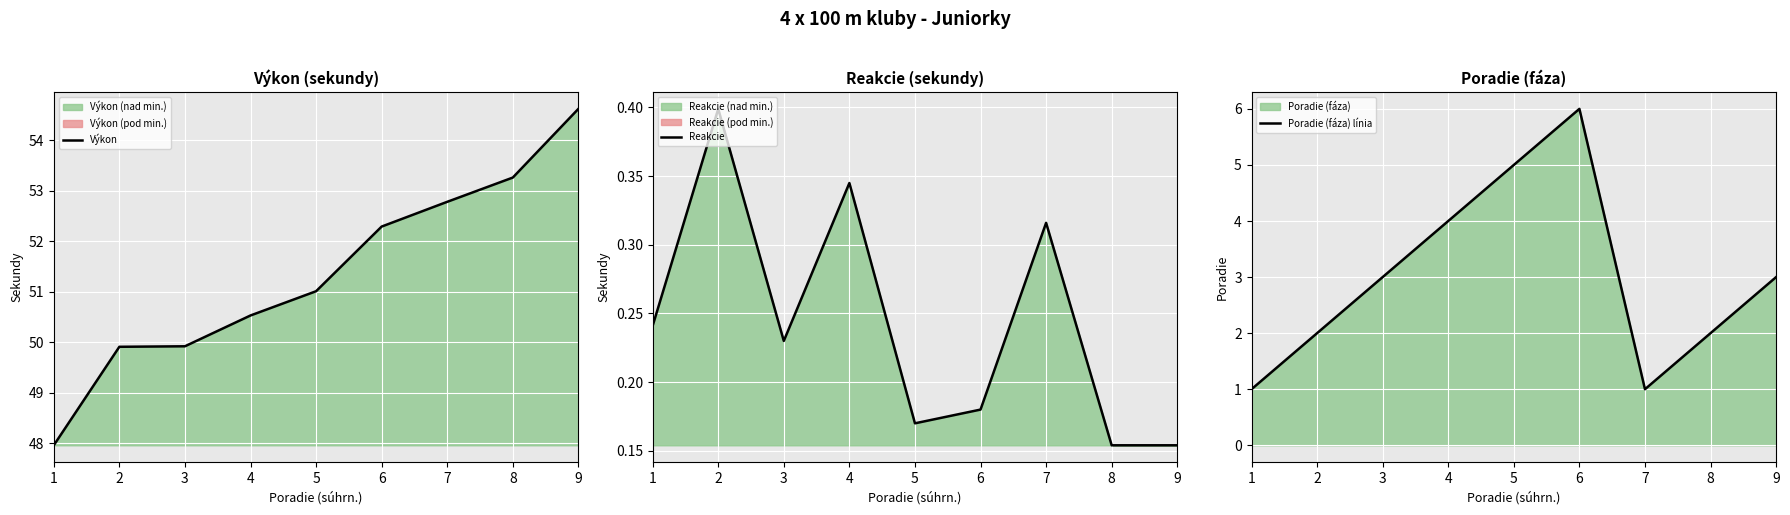

True or false: Poradie (fáza) línia and Výkon intersect in this chart.

False